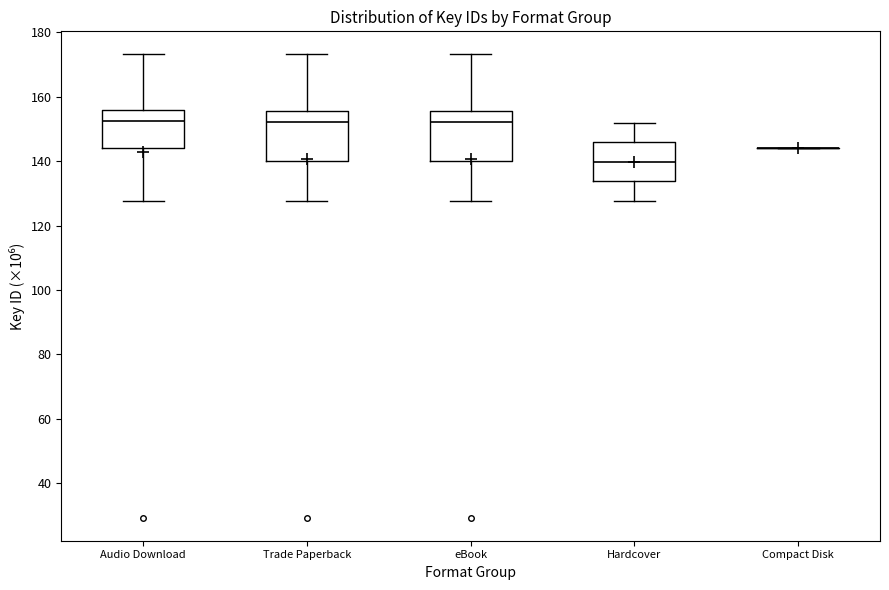

Reading left to right, read every box against the y-axis: the position of its median line, the range the box covers, and the ends of its whiskers. The values are not printed on the chart, so give them approximately, as read against the axis.

Audio Download: median 152, box 144 to 156, whiskers 128 to 174
Trade Paperback: median 152, box 140 to 156, whiskers 128 to 174
eBook: median 152, box 140 to 156, whiskers 128 to 174
Hardcover: median 140, box 134 to 146, whiskers 128 to 152
Compact Disk: box collapsed to a line at 144, whiskers 144 to 144